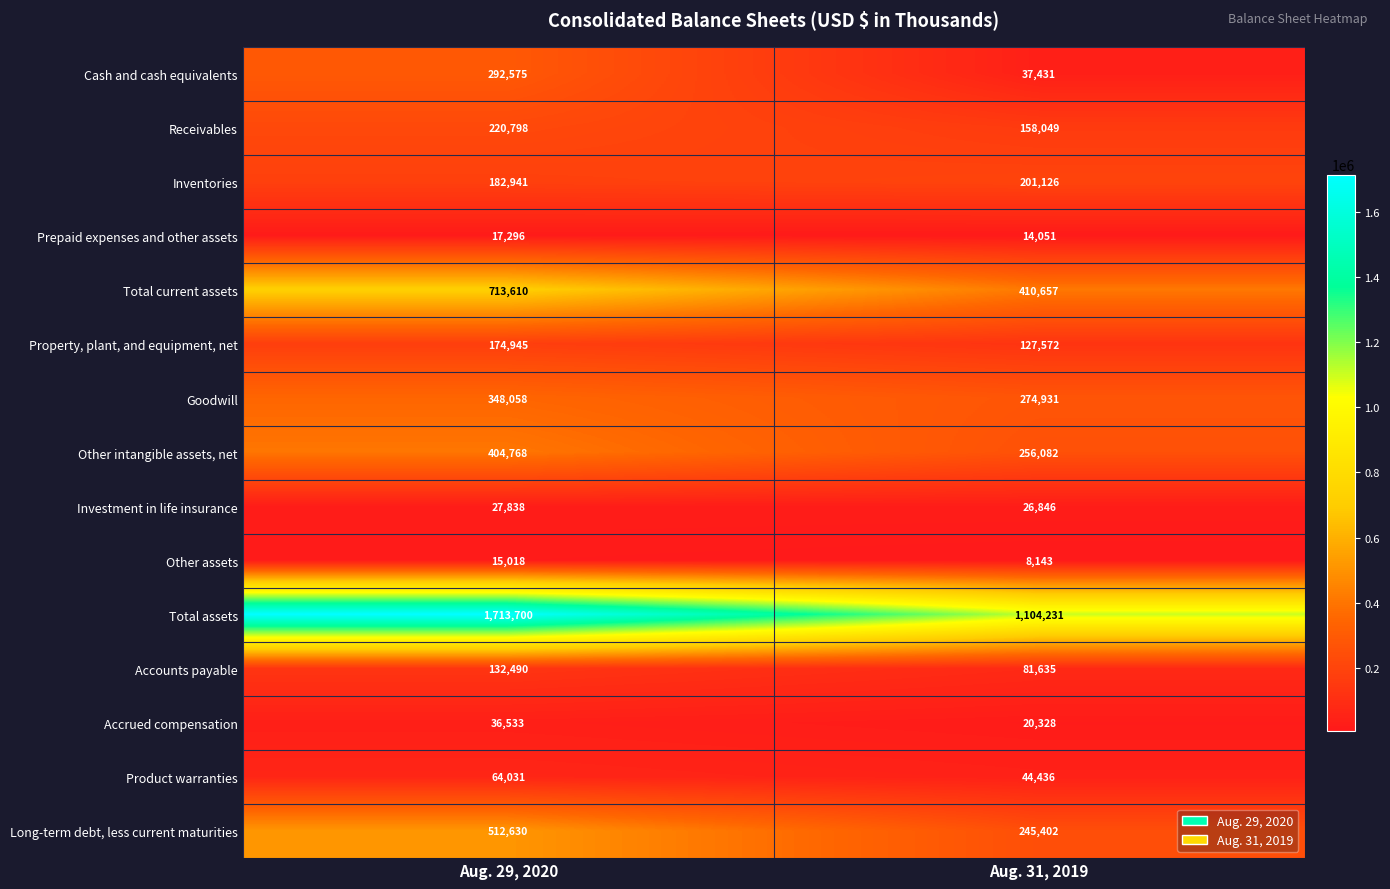

At how many categories does at least one series exceed 1255023?

1